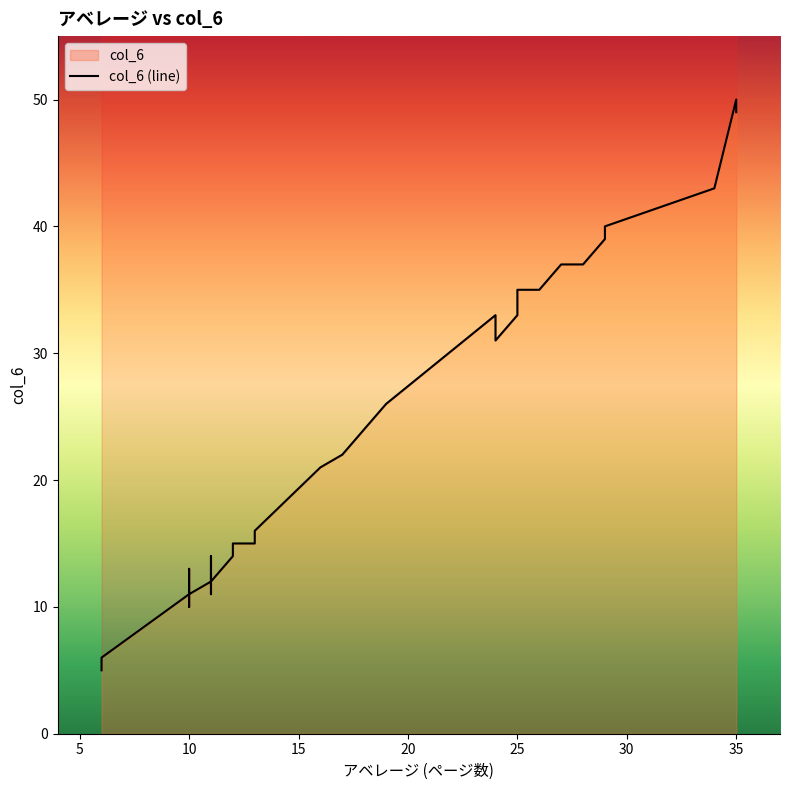

What is the label of the 38th point from the right?

6